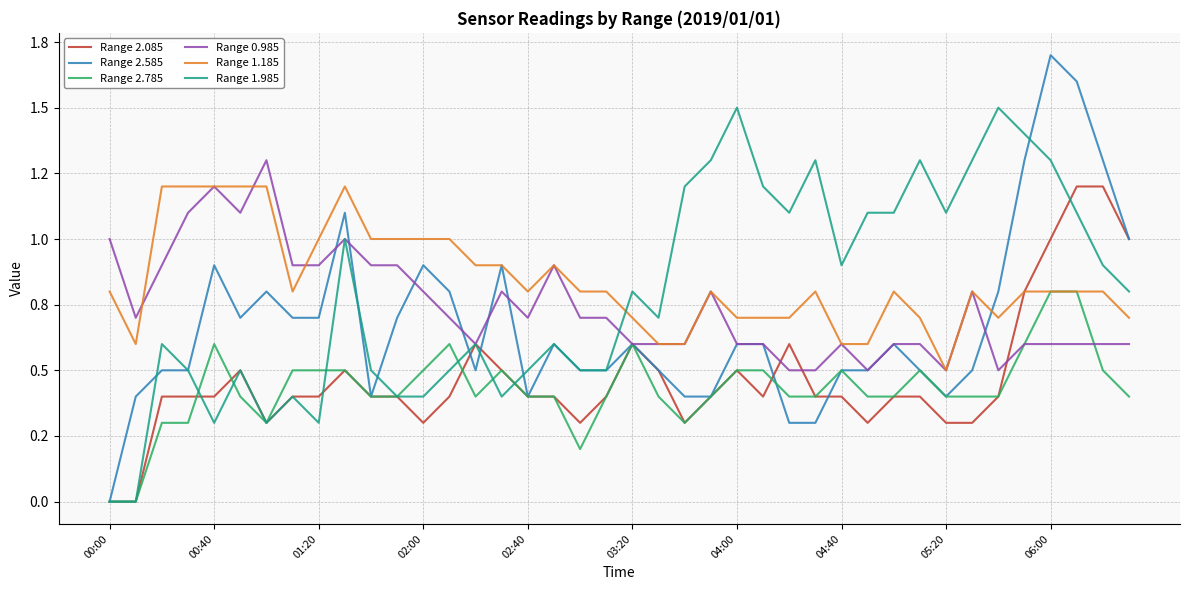

What is the difference between the maximum and second lowest values in the Range 2.785 series?

0.8